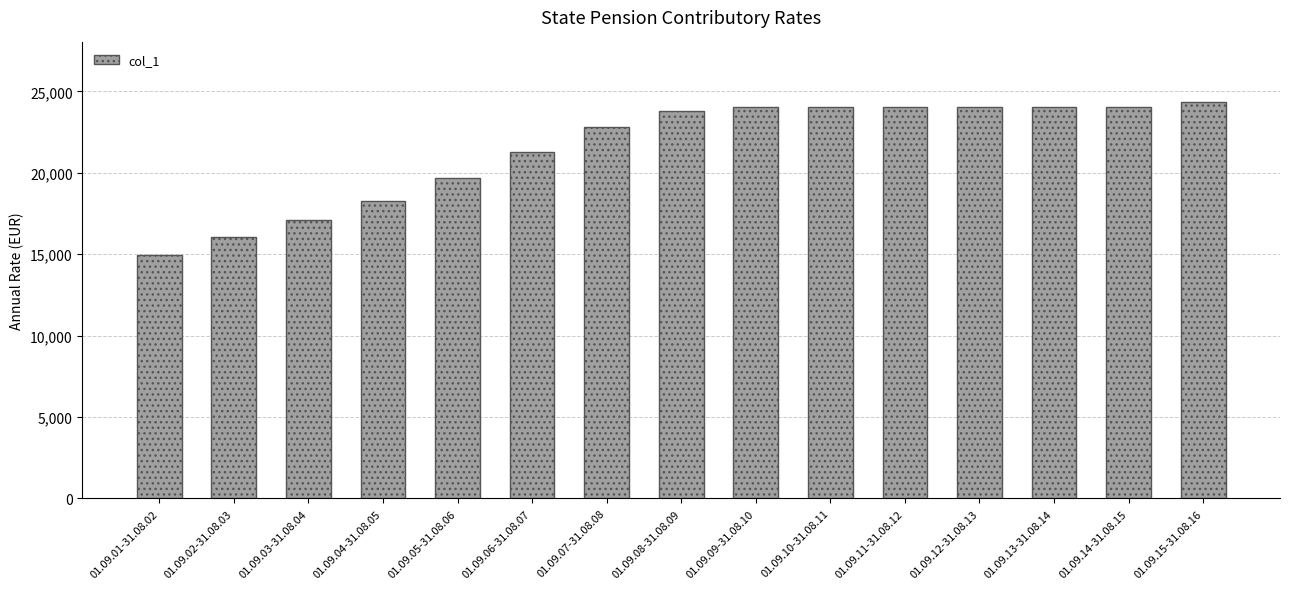

Are the bars horizontal?

No